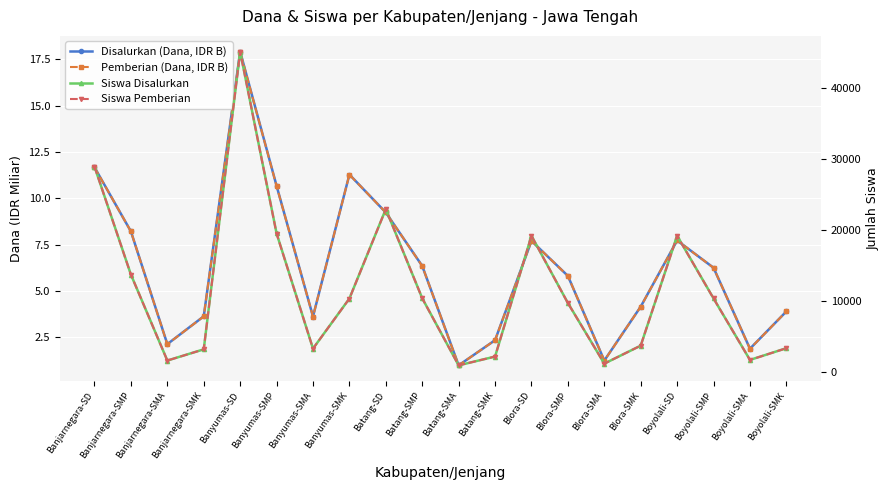

True or false: Siswa Pemberian has a value of 1620.9 at Blora-SMA.

False